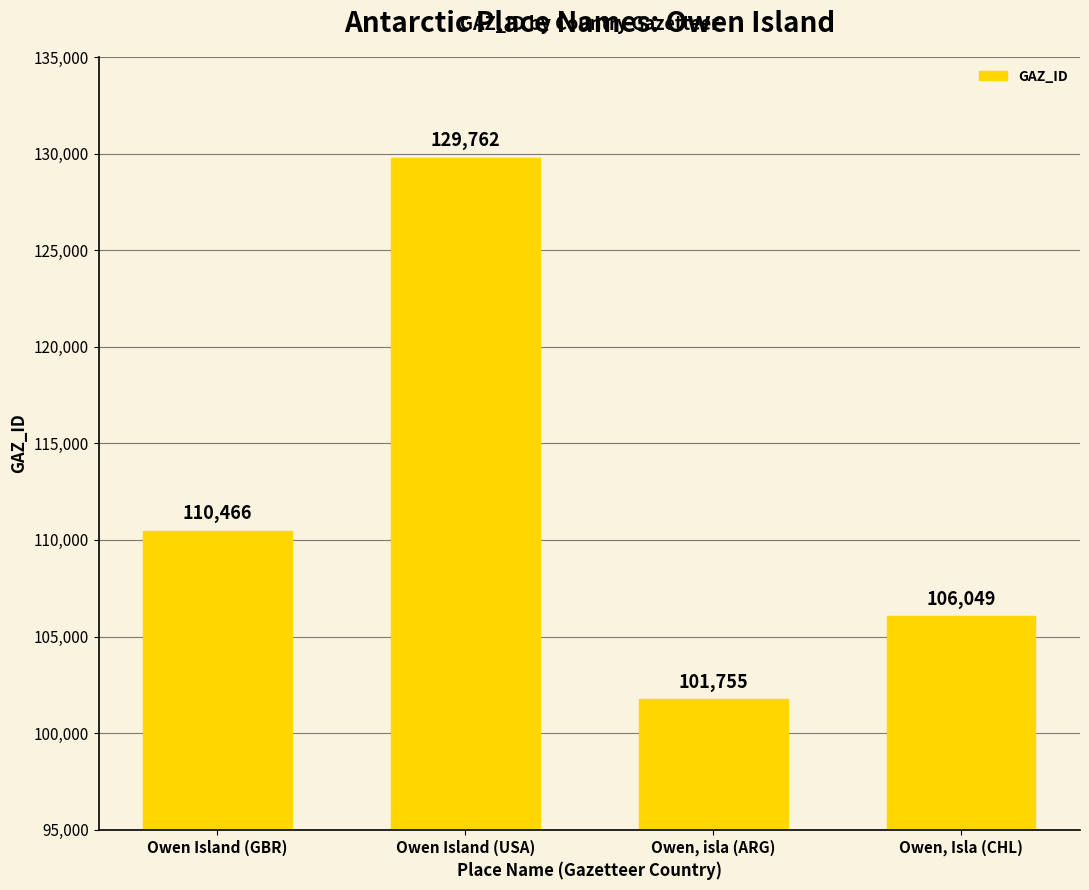

Does the chart contain stacked bars?

No